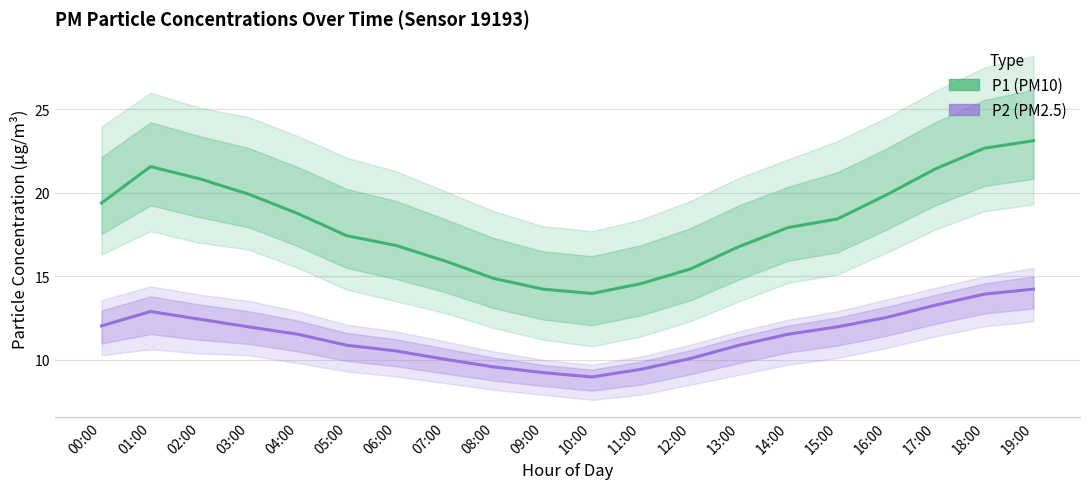

How many lines are shown in the chart?

2